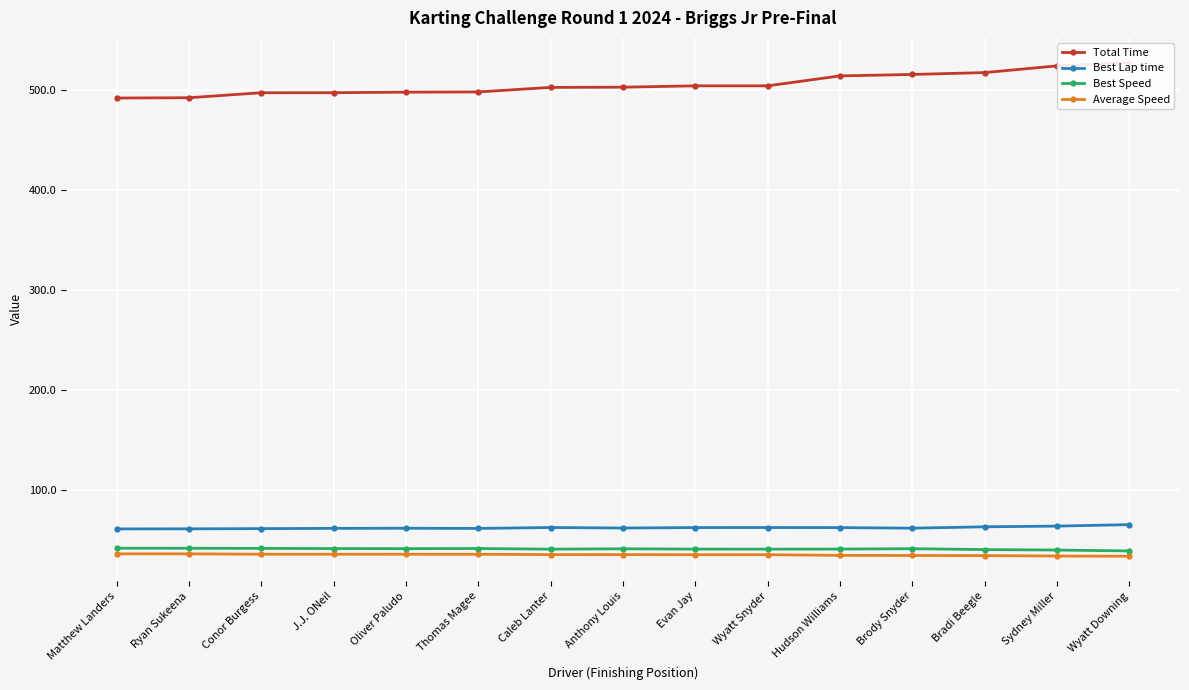

Between Sydney Miller and J.J. ONeil, which is larger?

Sydney Miller